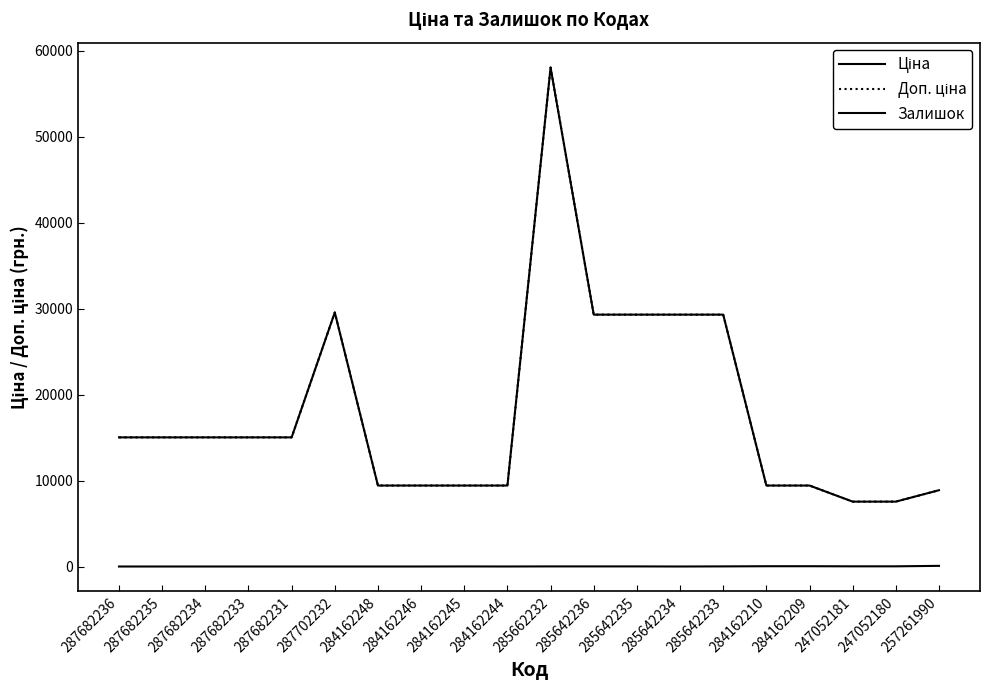

Reading left to right, list all the values displayed in this chart.

Ціна: 15019.2	15019.2	15019.2	15019.2	15019.2	29548.9	9416.9	9416.9	9416.9	9416.9	58037.0	29294.9	29294.9	29294.9	29294.9	9416.9	9416.9	7545.9	7545.9	8874.6
Доп. ціна: 15019.2	15019.2	15019.2	15019.2	15019.2	29548.9	9416.9	9416.9	9416.9	9416.9	58037.0	29294.9	29294.9	29294.9	29294.9	9416.9	9416.9	7545.9	7545.9	8874.6
Залишок: 0.0	0.0	0.0	0.0	0.0	0.0	0.0	0.0	8.0	2.0	12.0	11.0	11.0	0.0	13.0	32.0	33.0	20.0	21.0	75.0